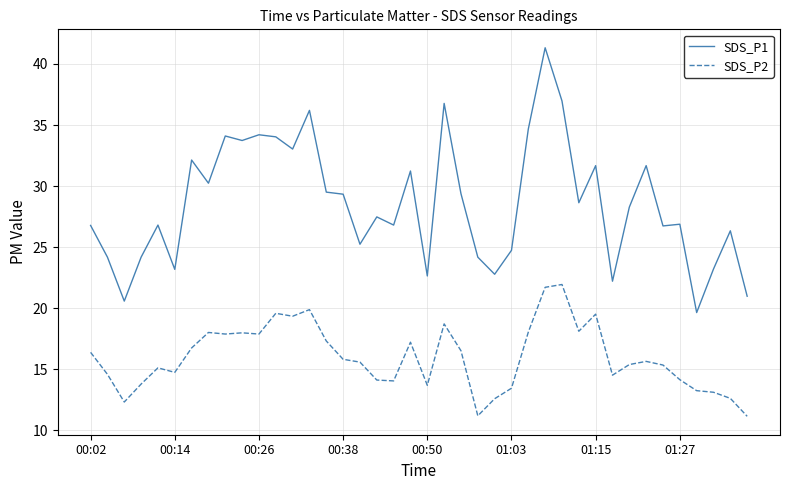

Rank the series by their maximum value, from highest to lowest.

SDS_P1, SDS_P2